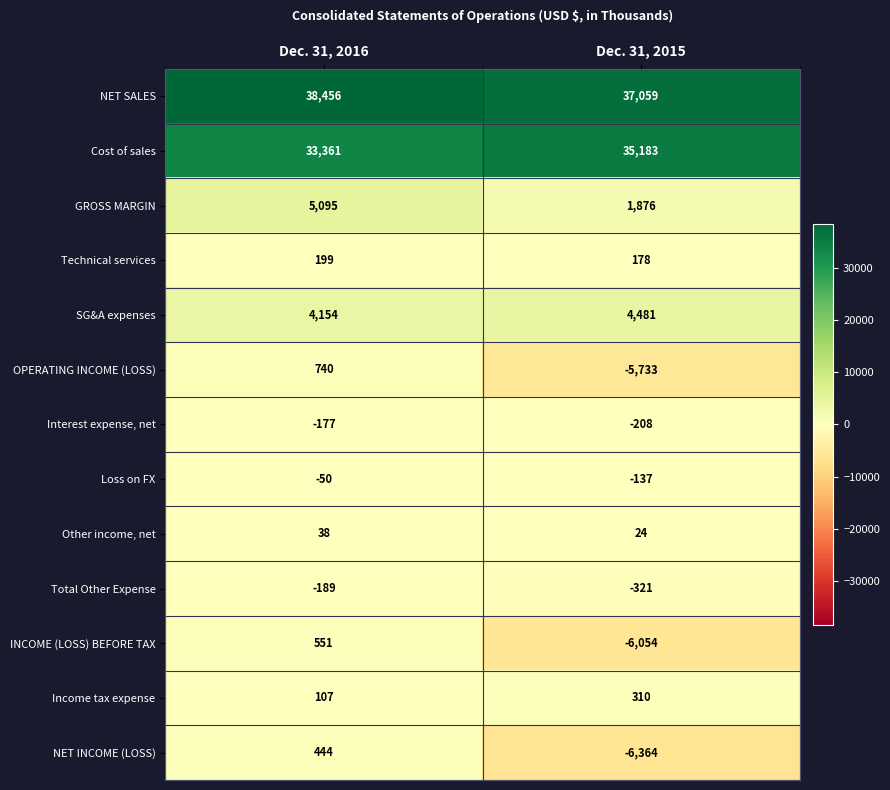

How many values in the Interest expense, net series are below -177?

1